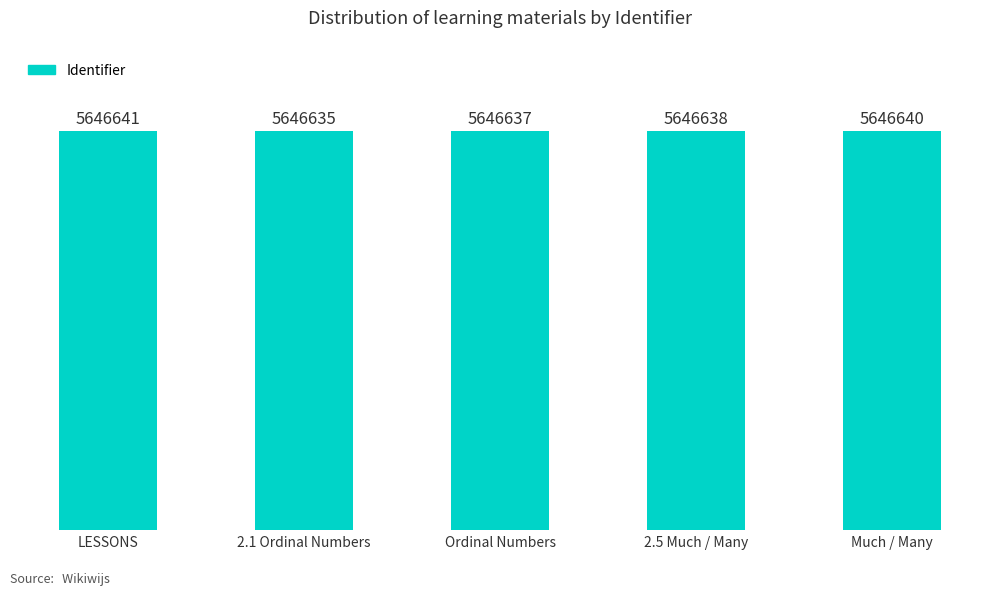

Reading right to left, what are all the values shown in this chart?

5646640	5646638	5646637	5646635	5646641